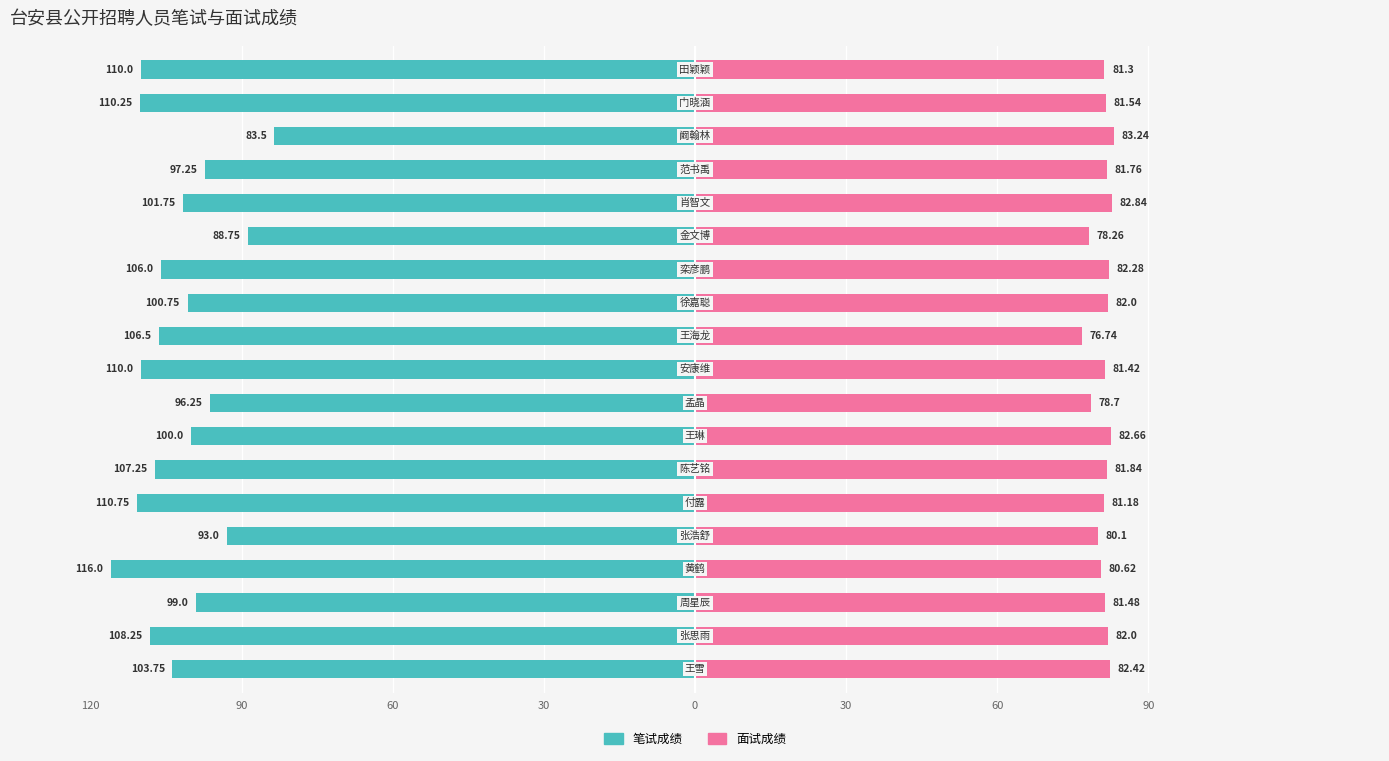

How many bars are there in each group?

2